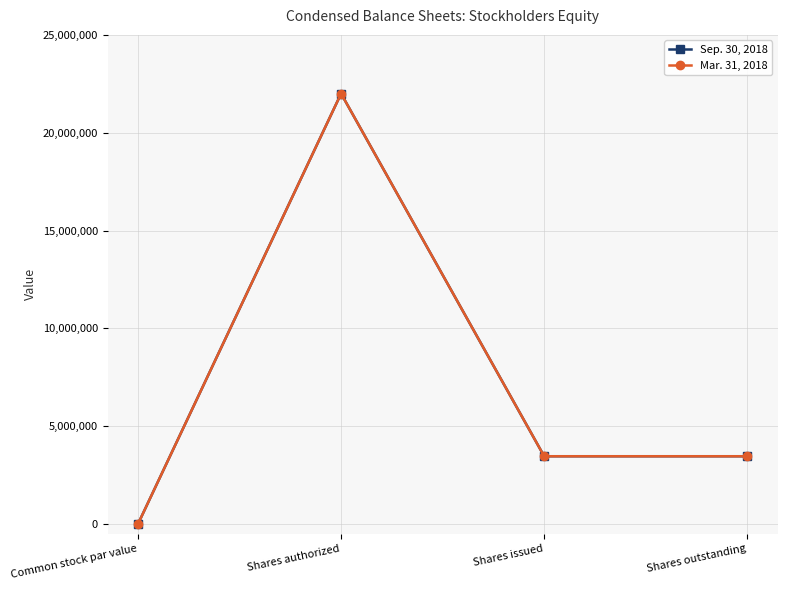

Is this an area chart (filled region under the line)?

No